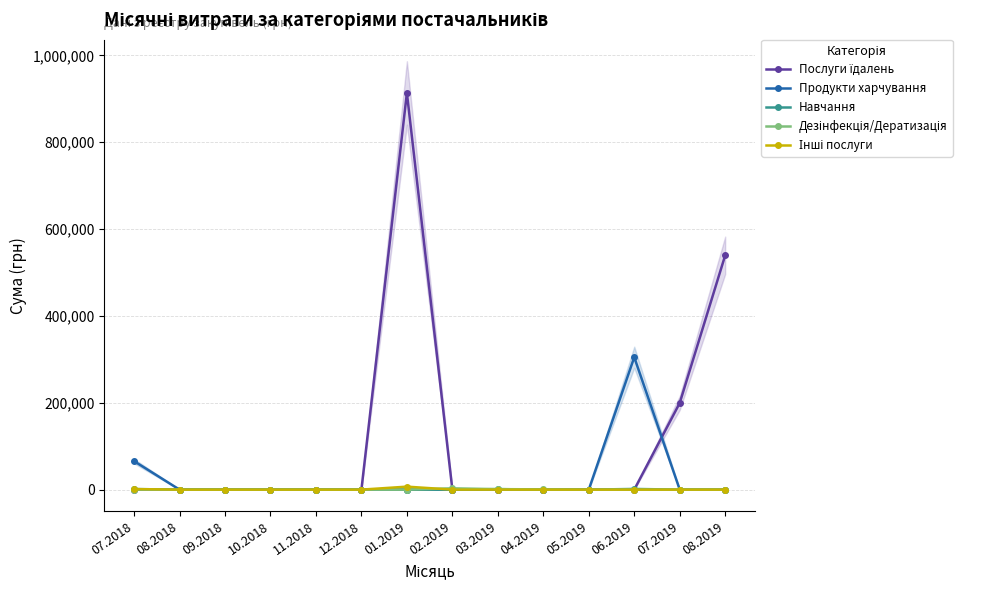

Which series has the largest range (max minus min)?

Послуги їдалень